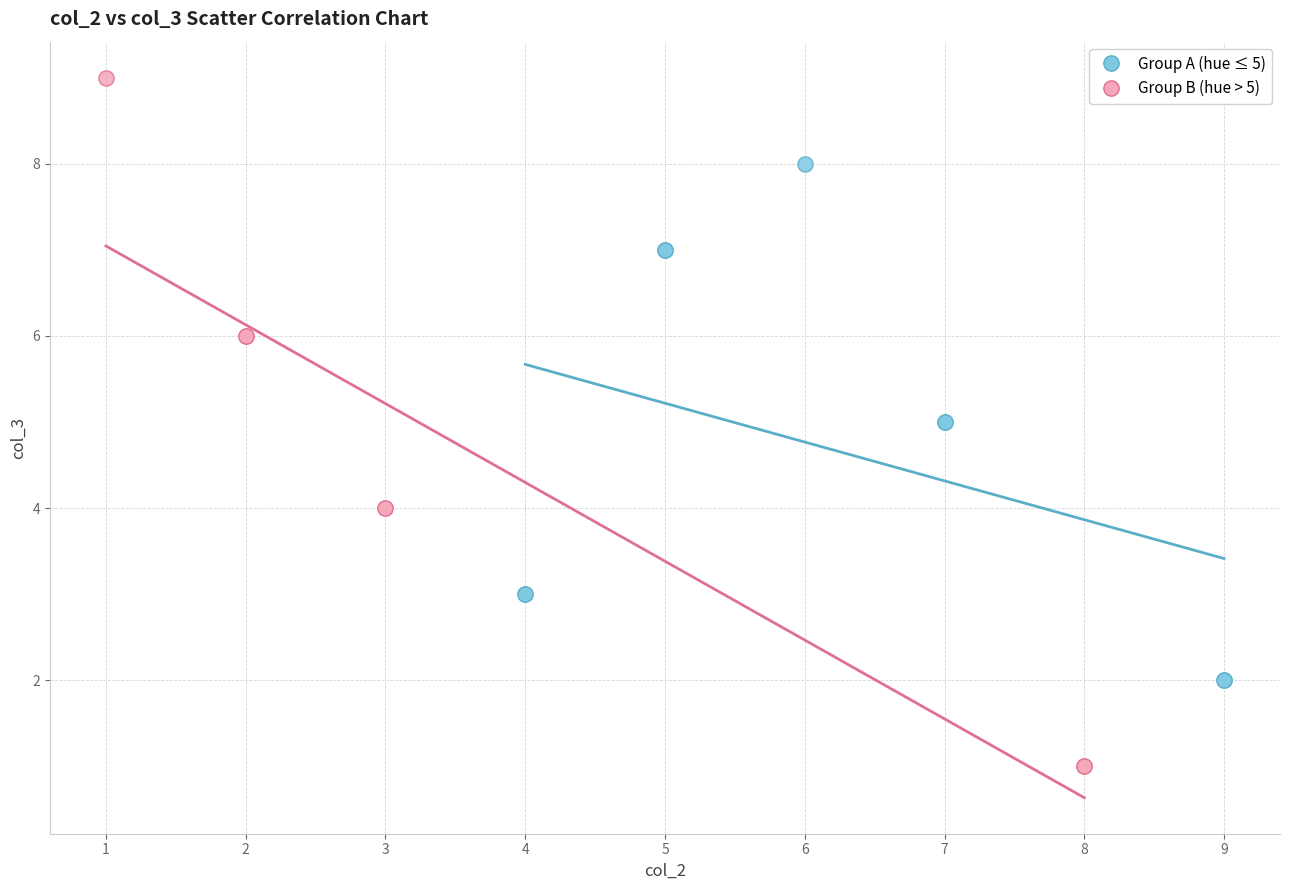

Which series reaches the maximum Y coordinate?

Group B (hue > 5)